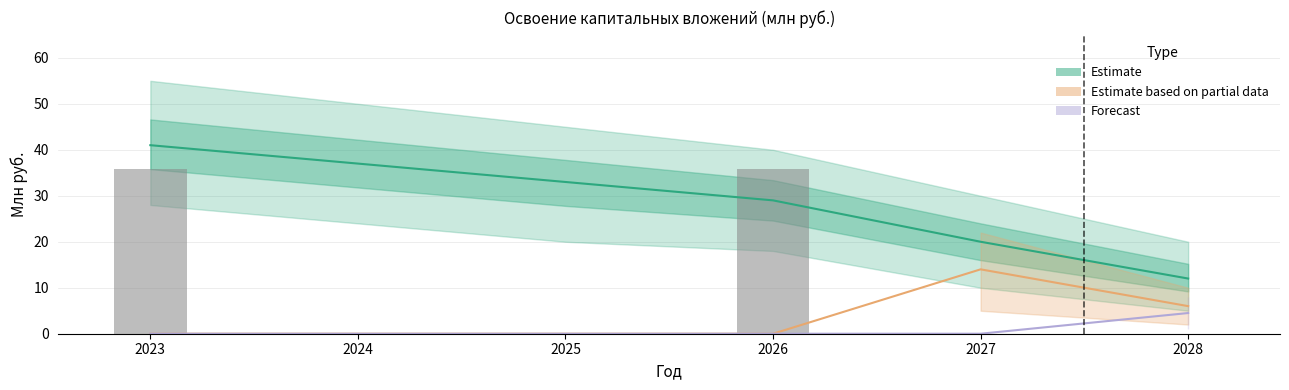

The Оборудование series shows -8.3 at 2027. True or false?

False